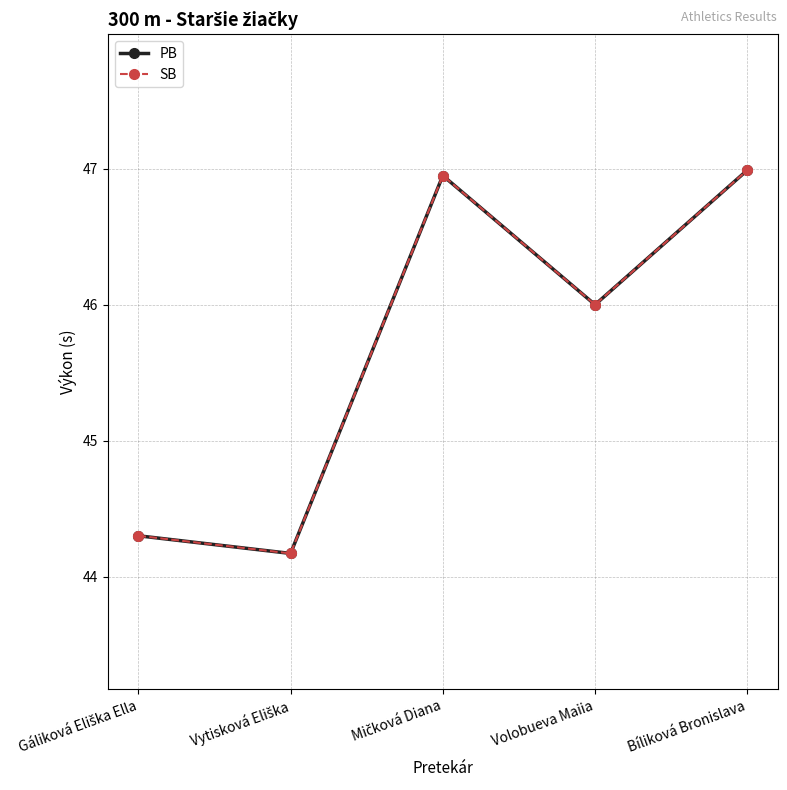

At how many categories does at least one series exceed 45?

3